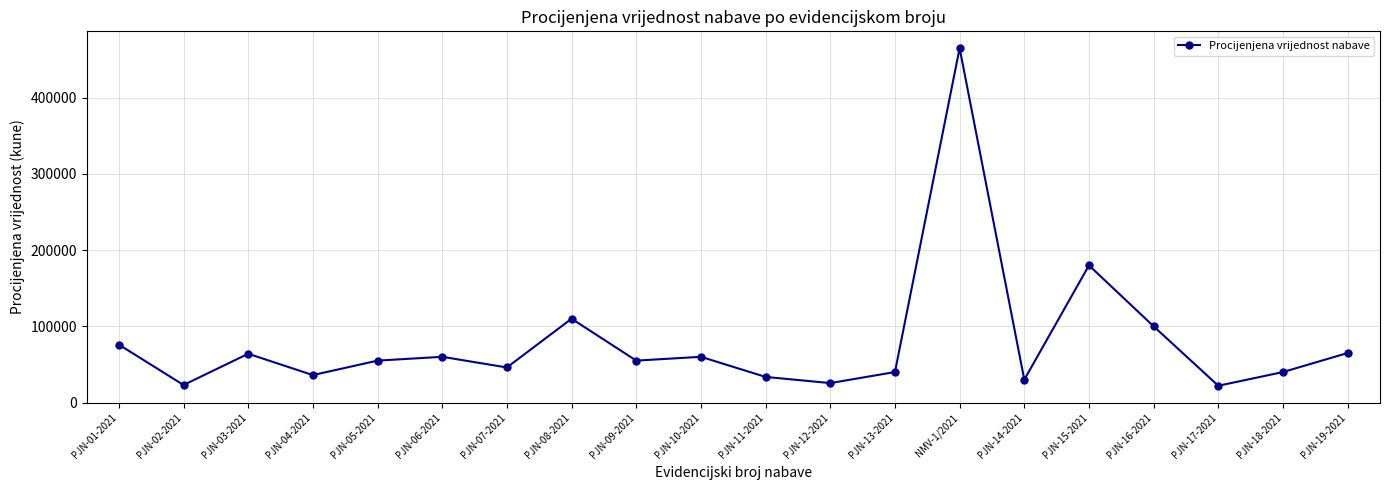

What is the minimum value shown in the chart?

22000